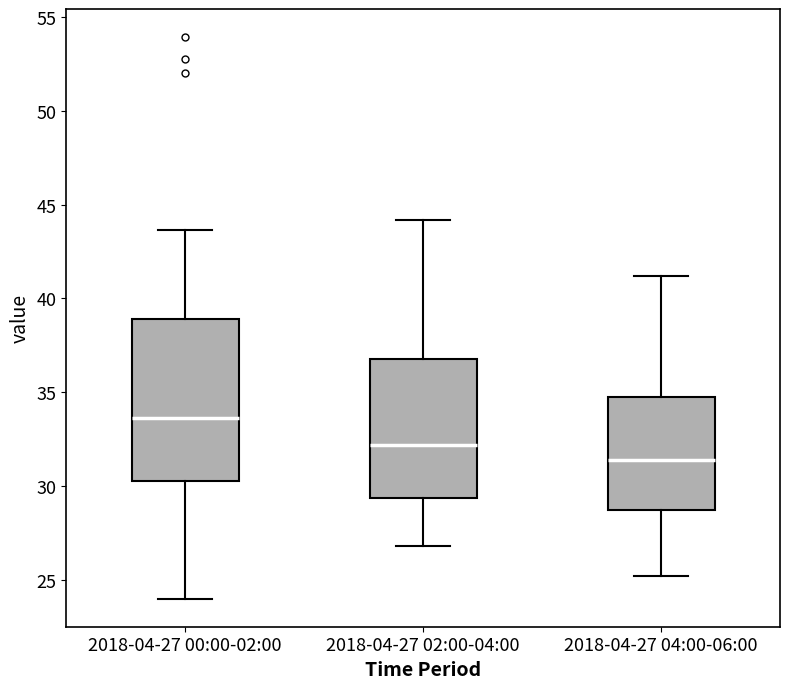

Where is the lower edge of the box for 2018-04-27 04:00-06:00 on the y-axis? The values are not printed on the chart, so give them approximately, as read against the axis.

28.5